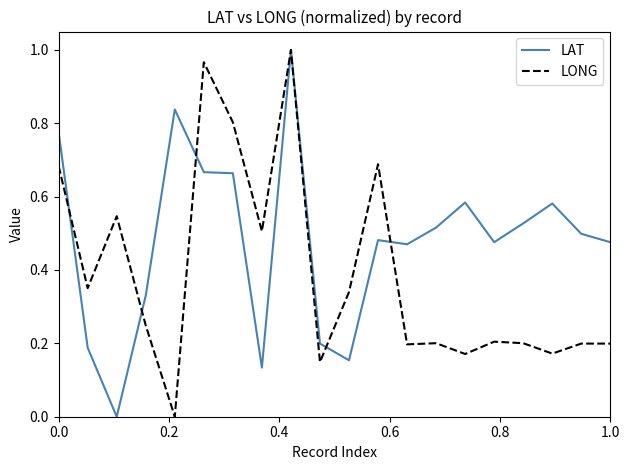

Rank the series by their average value, from lowest to highest.

LONG, LAT